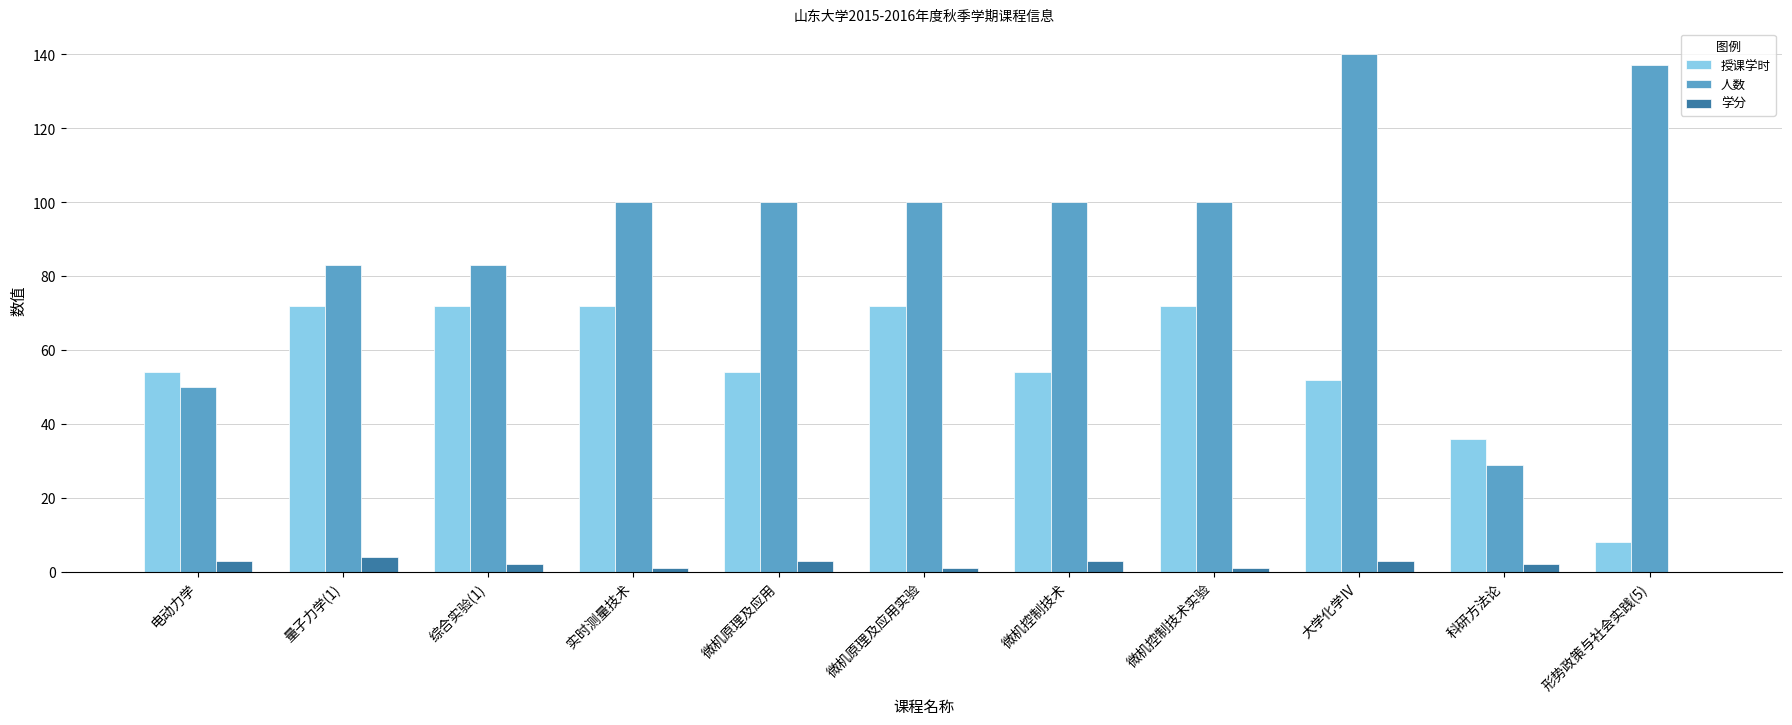

Count the number of data series in this chart.

3